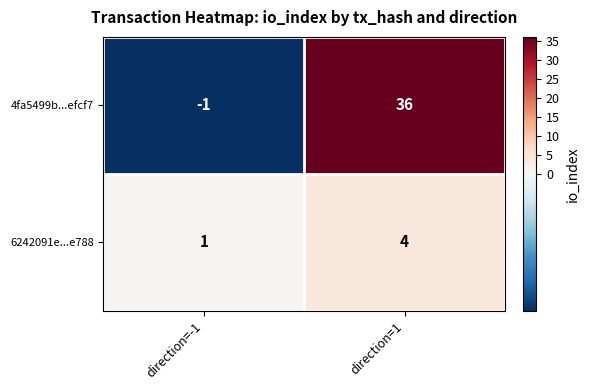

What is the spread (max minus min) of values at direction=1?

32